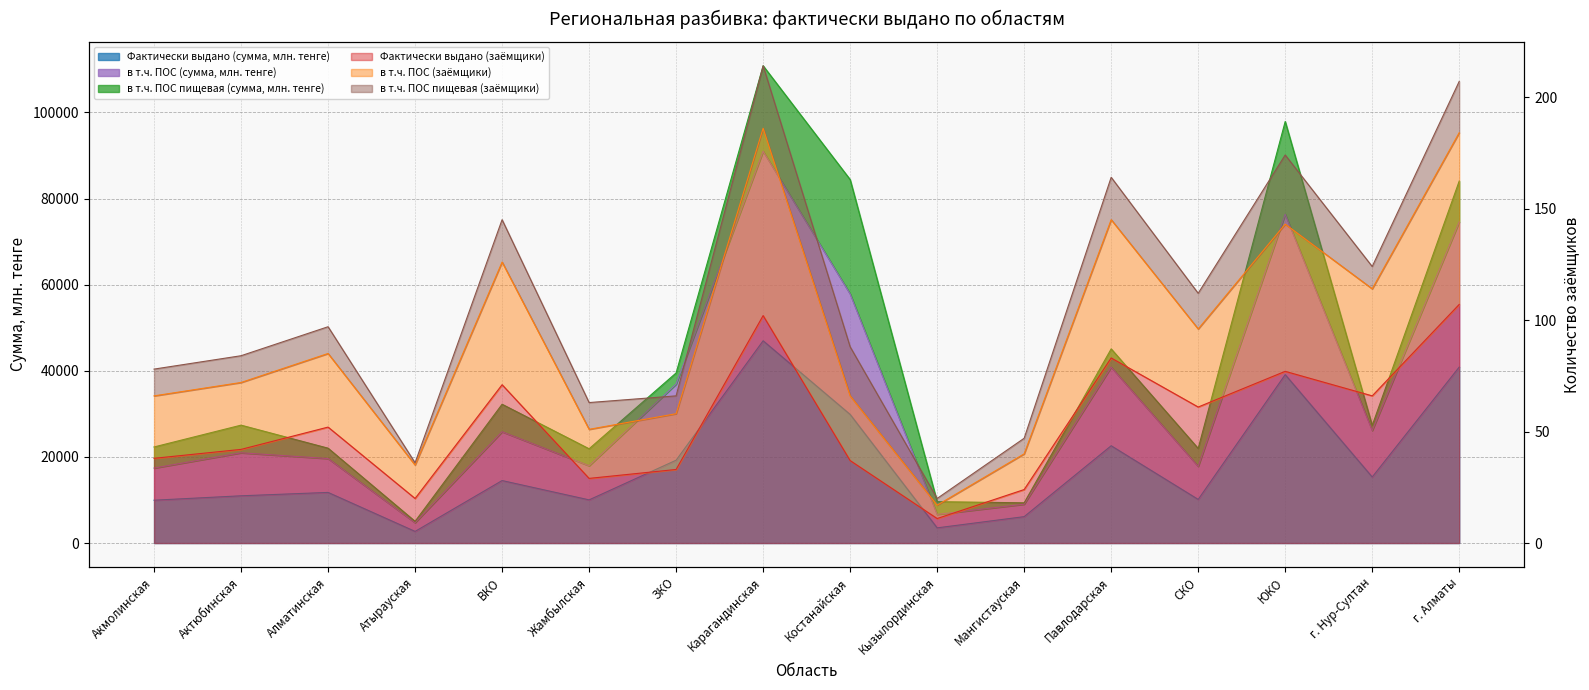

At which category is the sum across all series the highest?

Карагандинская